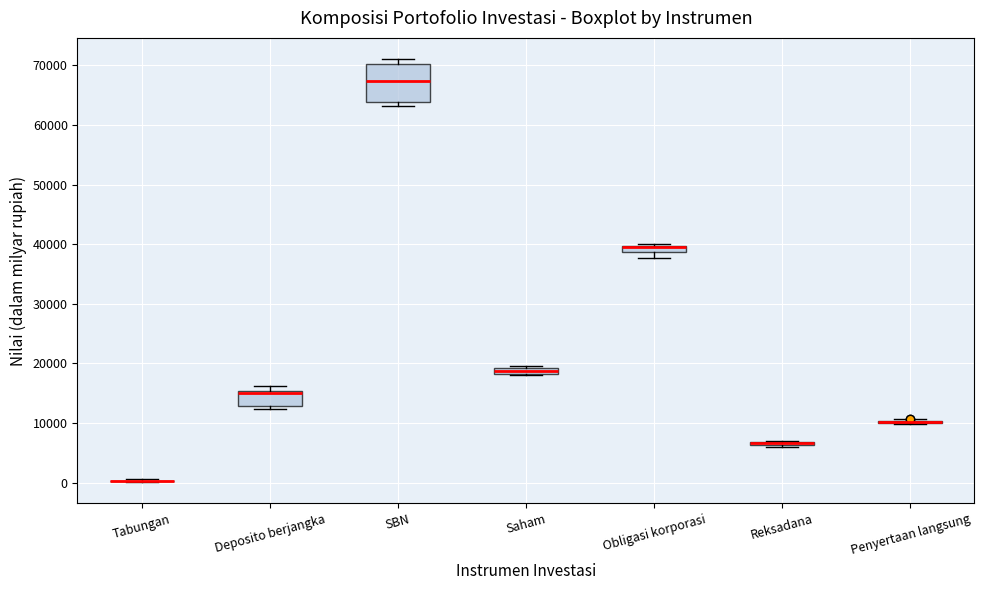

Comparing the boxes themselves (not the whiskers), which one is the tallest?

SBN